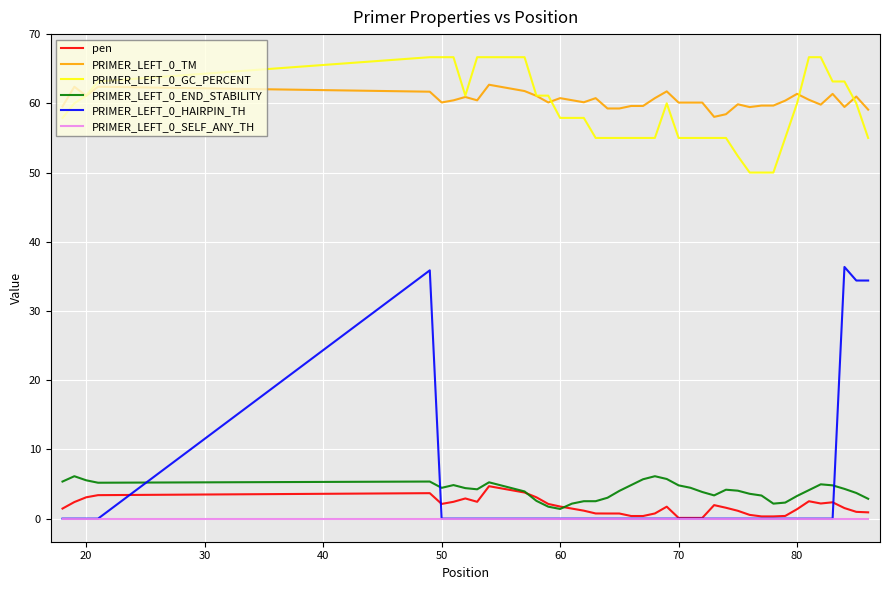

Which series has the widest spread of values?

PRIMER_LEFT_0_HAIRPIN_TH